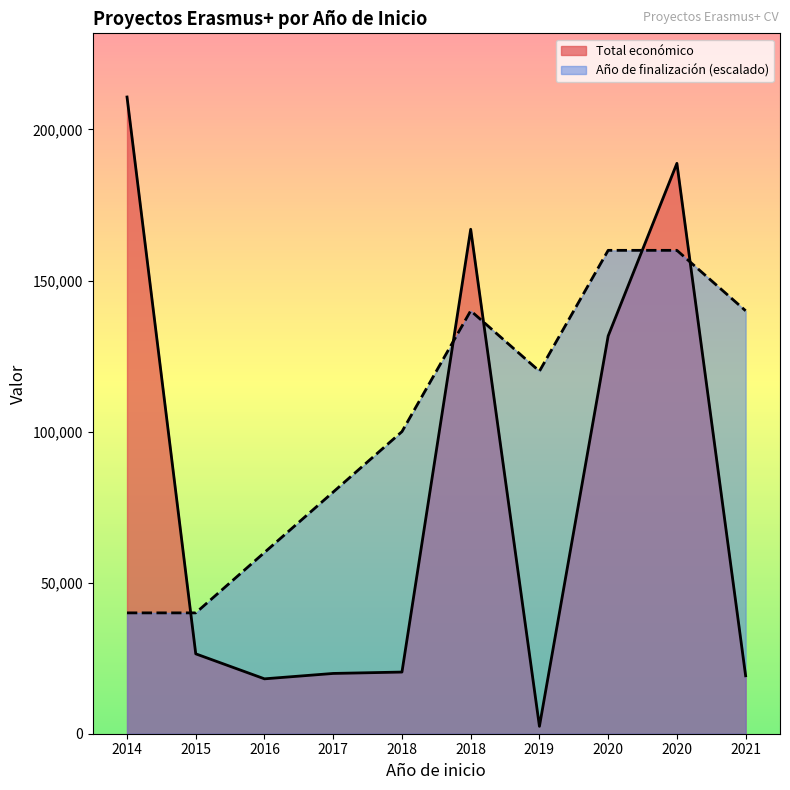

How many lines are shown in the chart?

2